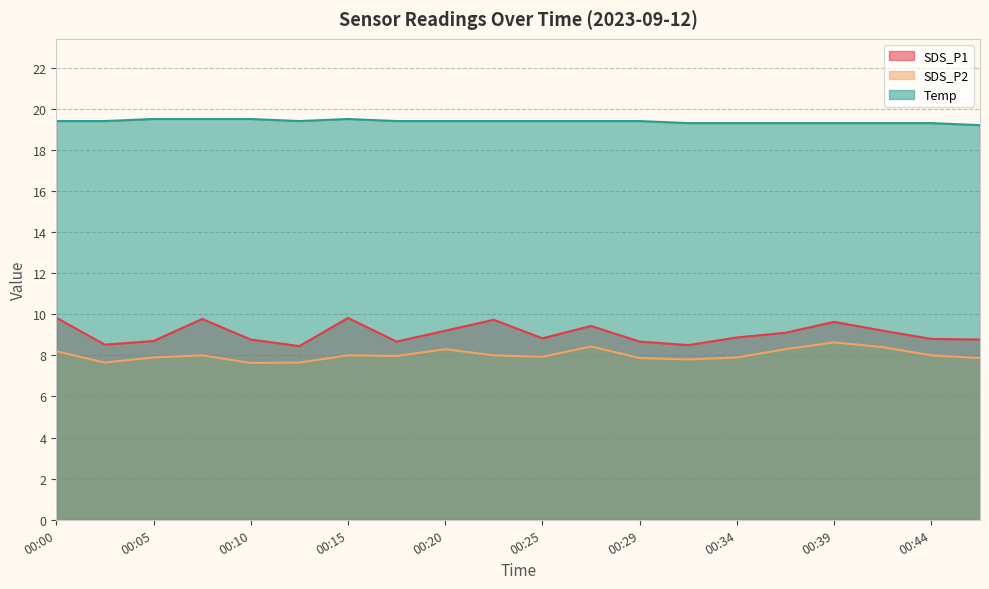

True or false: SDS_P2 and Temp cross at least once.

False